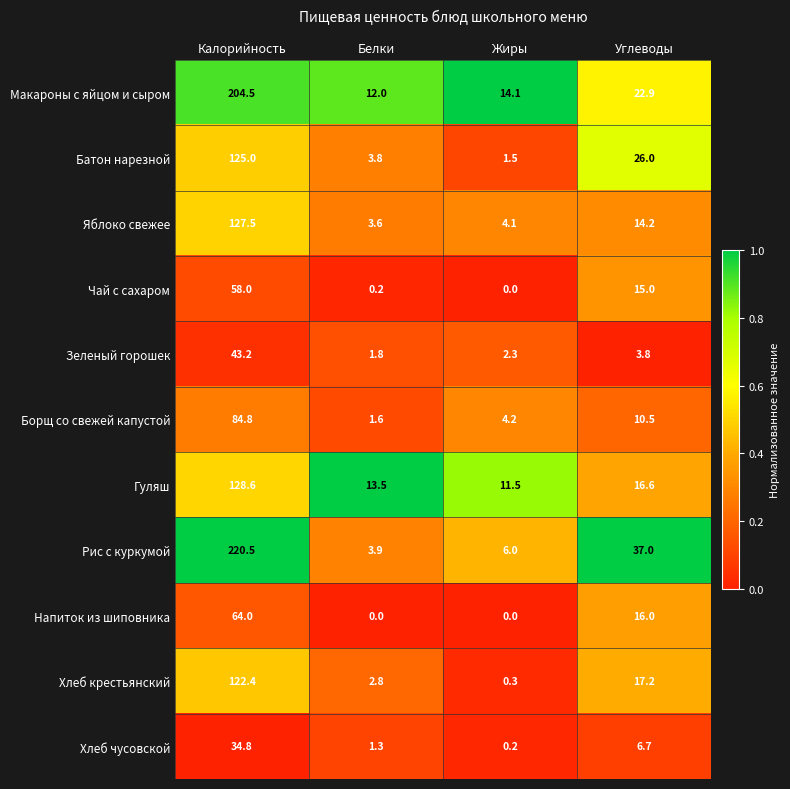

At which category is the sum across all series the highest?

Калорийность